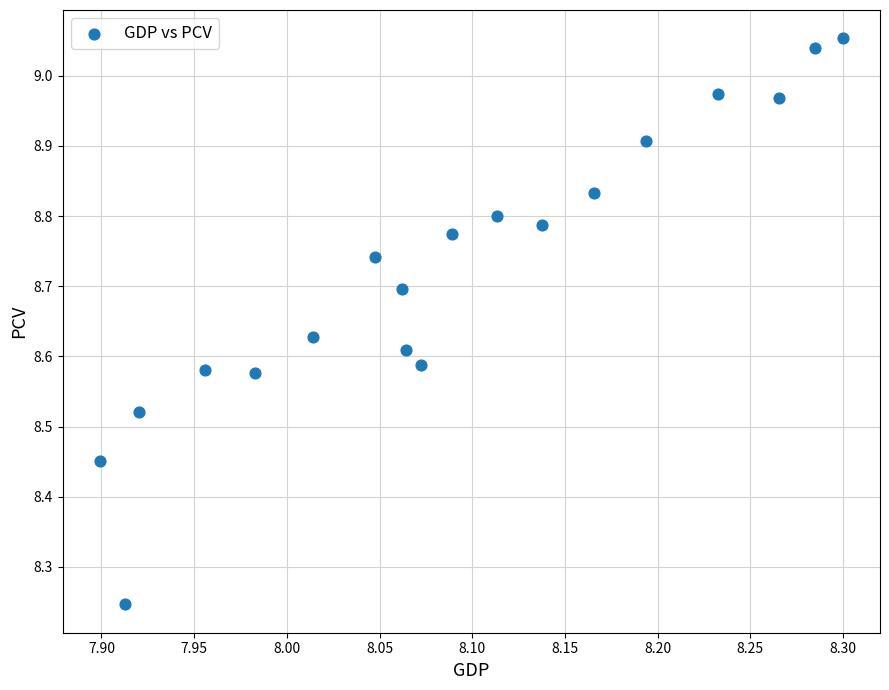

What is the range of Y values (max minus min)?

0.8